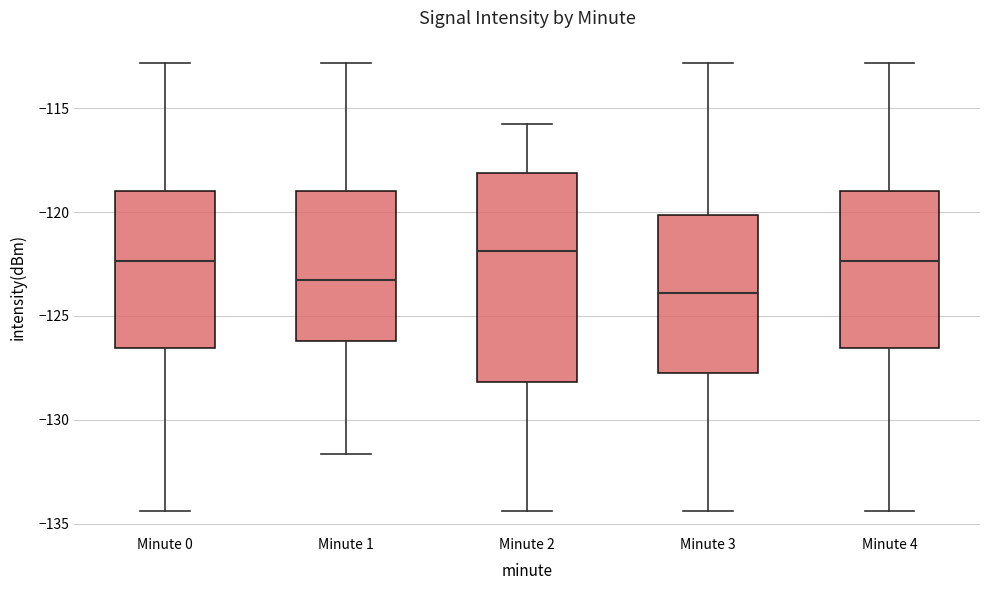

Reading left to right, transcribe this box plot: for each box, give where its median line is, the range the box spans, and where its two whiskers end, as read against the y-axis. The values are not printed on the chart, so give them approximately, as read against the axis.

Minute 0: median -122.5, box -126.5 to -119.0, whiskers -134.5 to -113.0
Minute 1: median -123.5, box -126.0 to -119.0, whiskers -131.5 to -113.0
Minute 2: median -122.0, box -128.0 to -118.0, whiskers -134.5 to -116.0
Minute 3: median -124.0, box -127.5 to -120.0, whiskers -134.5 to -113.0
Minute 4: median -122.5, box -126.5 to -119.0, whiskers -134.5 to -113.0